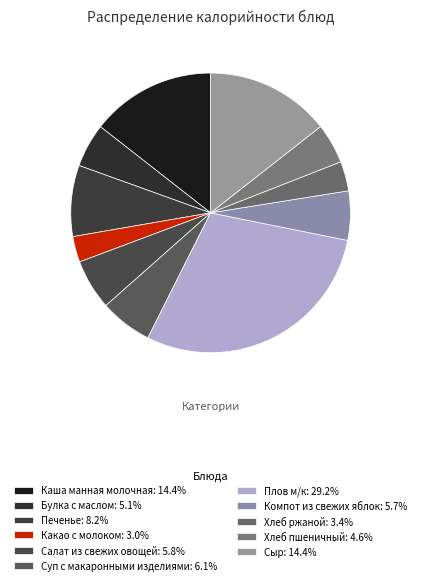

Which slice is the largest?

Плов м/к